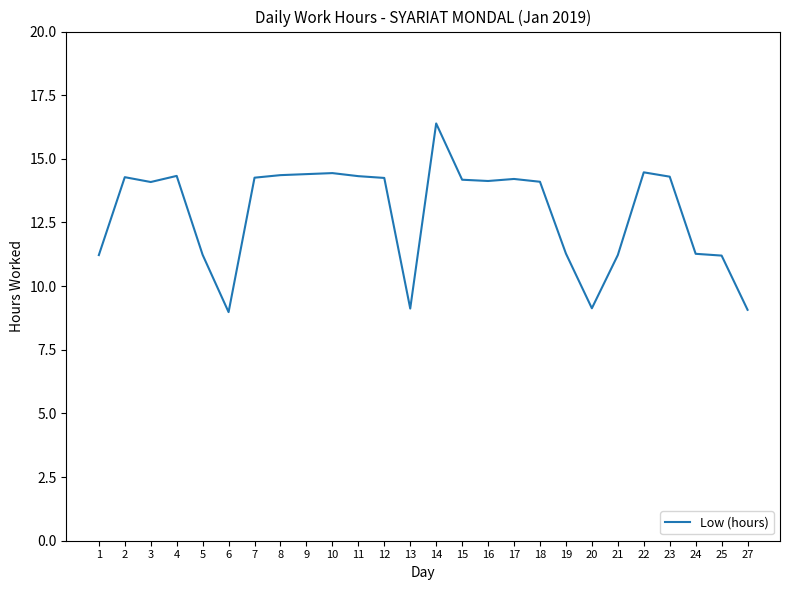

True or false: the data shows 4.0 at 19.

False